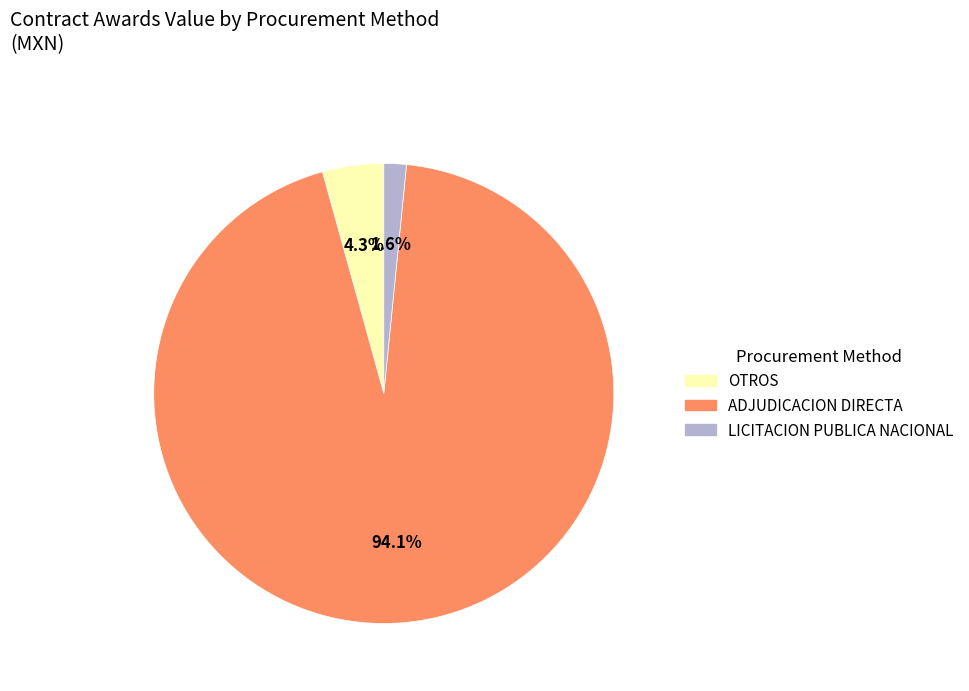

What portion of the pie excludes OTROS?

95.7%